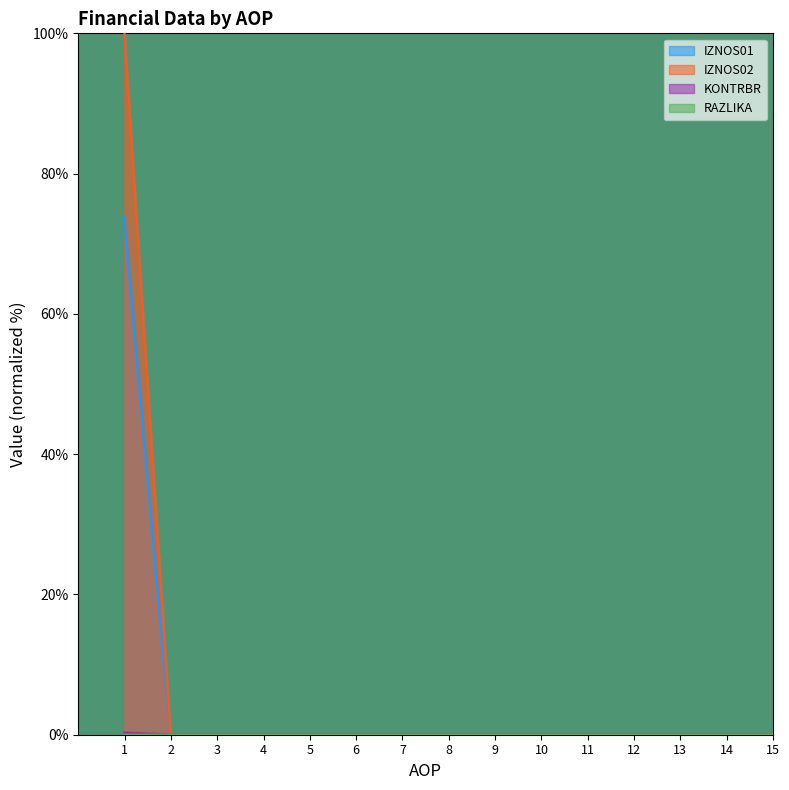

How many positive values does the KONTRBR series have?

1